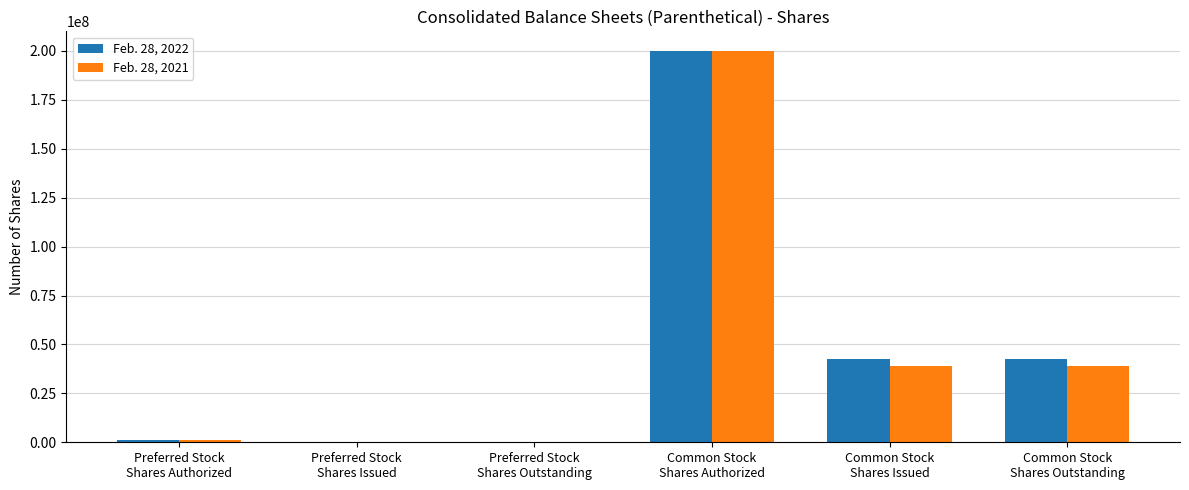

What is the maximum value shown in the chart?

200000000